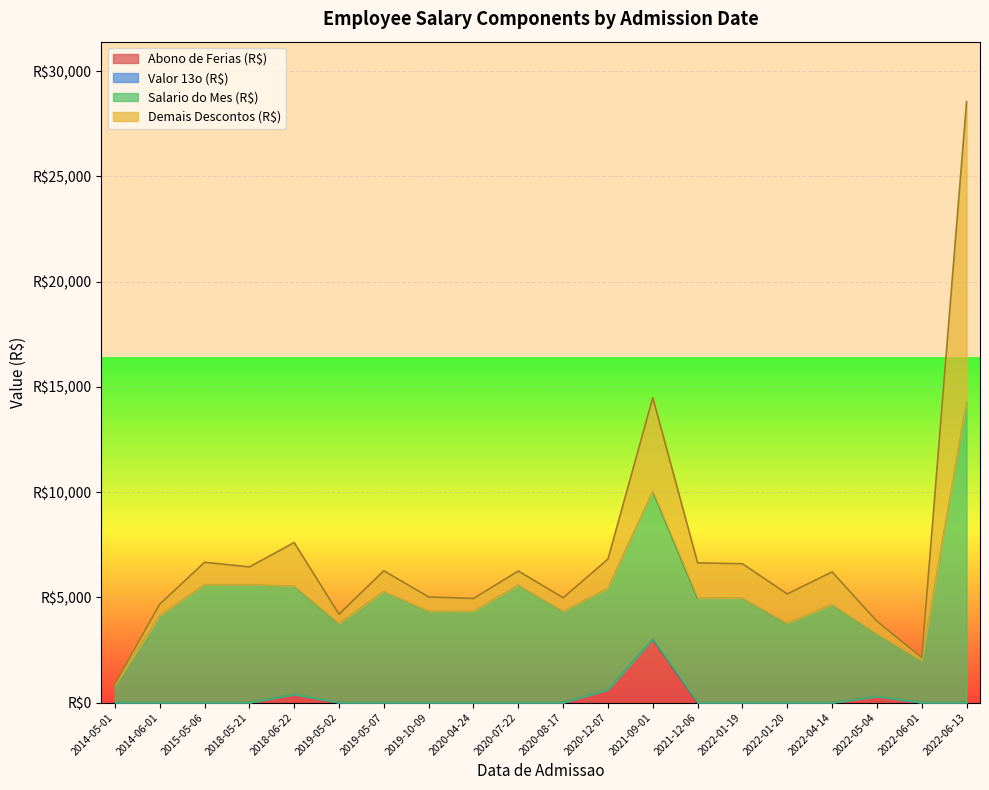

What is the difference between the maximum and minimum values in the Salario do Mes (R$) series?

13445.7